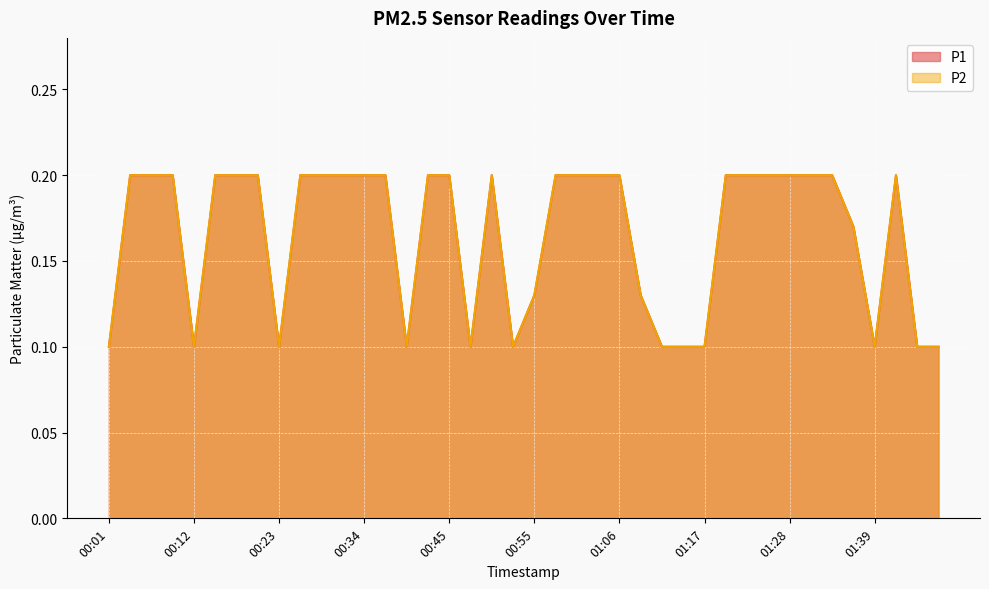

True or false: P2 and P1 cross at least once.

False